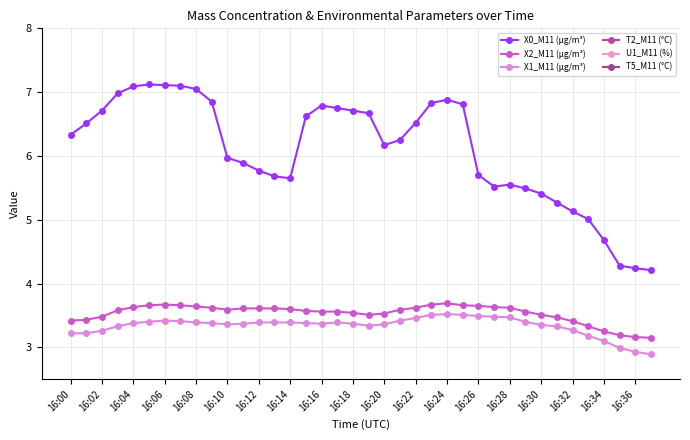

Where does the X1_M11 (μg/m³) series first go above 3?

16:00